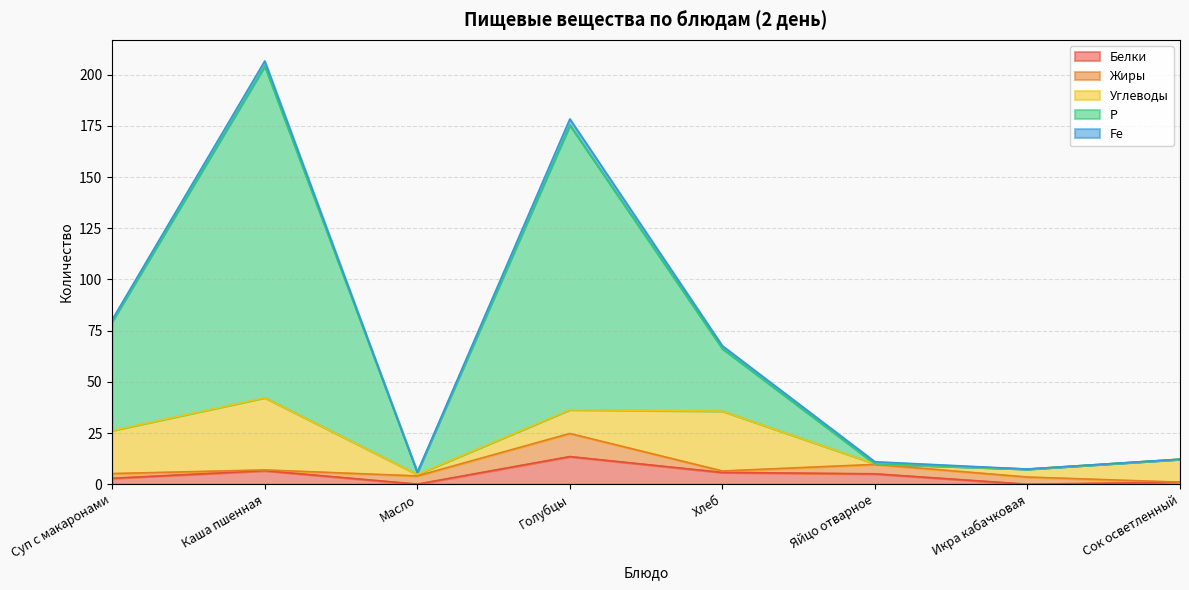

Reading left to right, list all the values displayed in this chart.

Белки: 2.9	6.6	0.1	13.5	5.8	5.1	0.0	1.0
Жиры: 2.3	0.4	4.0	11.3	0.7	4.6	3.5	0.0
Углеводы: 21.0	35.3	0.8	11.6	29.2	0.3	3.9	11.2
Р: 53.3	162.0	1.0	139.0	30.5	0.0	0.0	0.0
Fe: 0.9	2.4	0.0	3.0	1.4	1.0	0.0	0.0